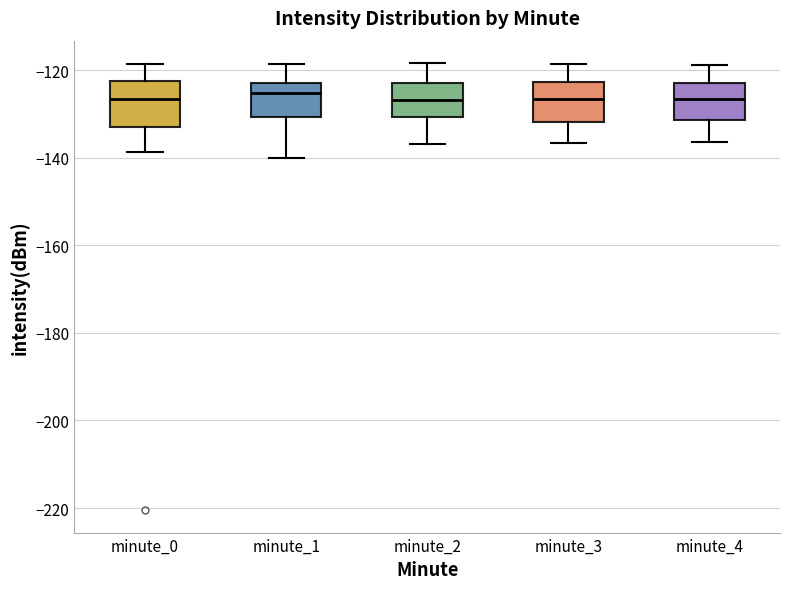

Reading left to right, transcribe this box plot: for each box, give where its median line is, the range the box spans, and where its two whiskers end, as read against the y-axis. The values are not printed on the chart, so give them approximately, as read against the axis.

minute_0: median -126, box -132 to -122, whiskers -138 to -118
minute_1: median -126, box -130 to -122, whiskers -140 to -118
minute_2: median -126, box -130 to -122, whiskers -136 to -118
minute_3: median -126, box -132 to -122, whiskers -136 to -118
minute_4: median -126, box -132 to -122, whiskers -136 to -118